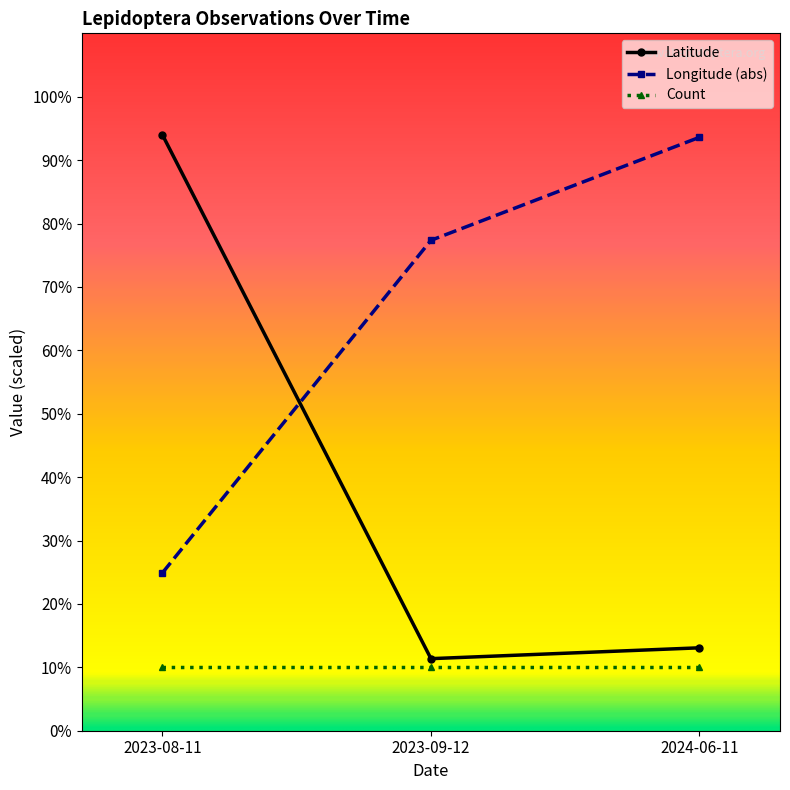

List the series in order of their overall mean, highest first.

Longitude (abs), Latitude, Count